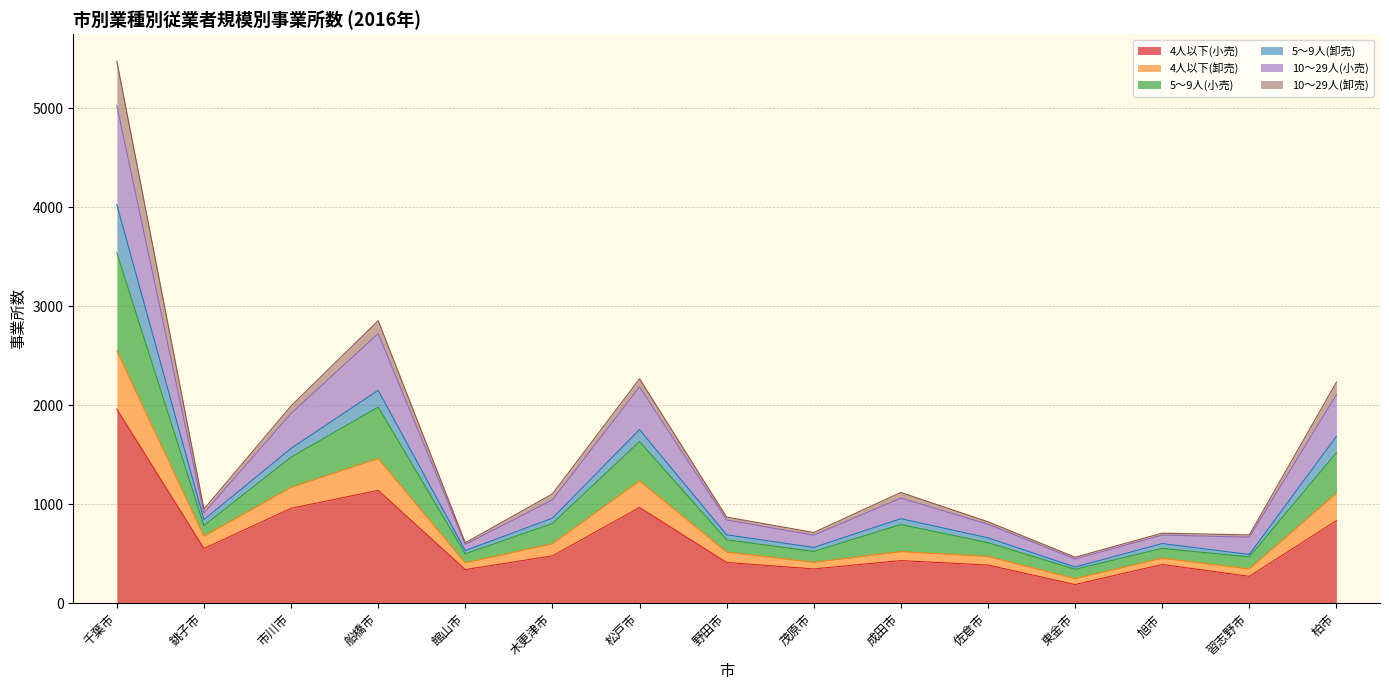

True or false: 10～29人(小売) has more than 0 interior local peaks.

True